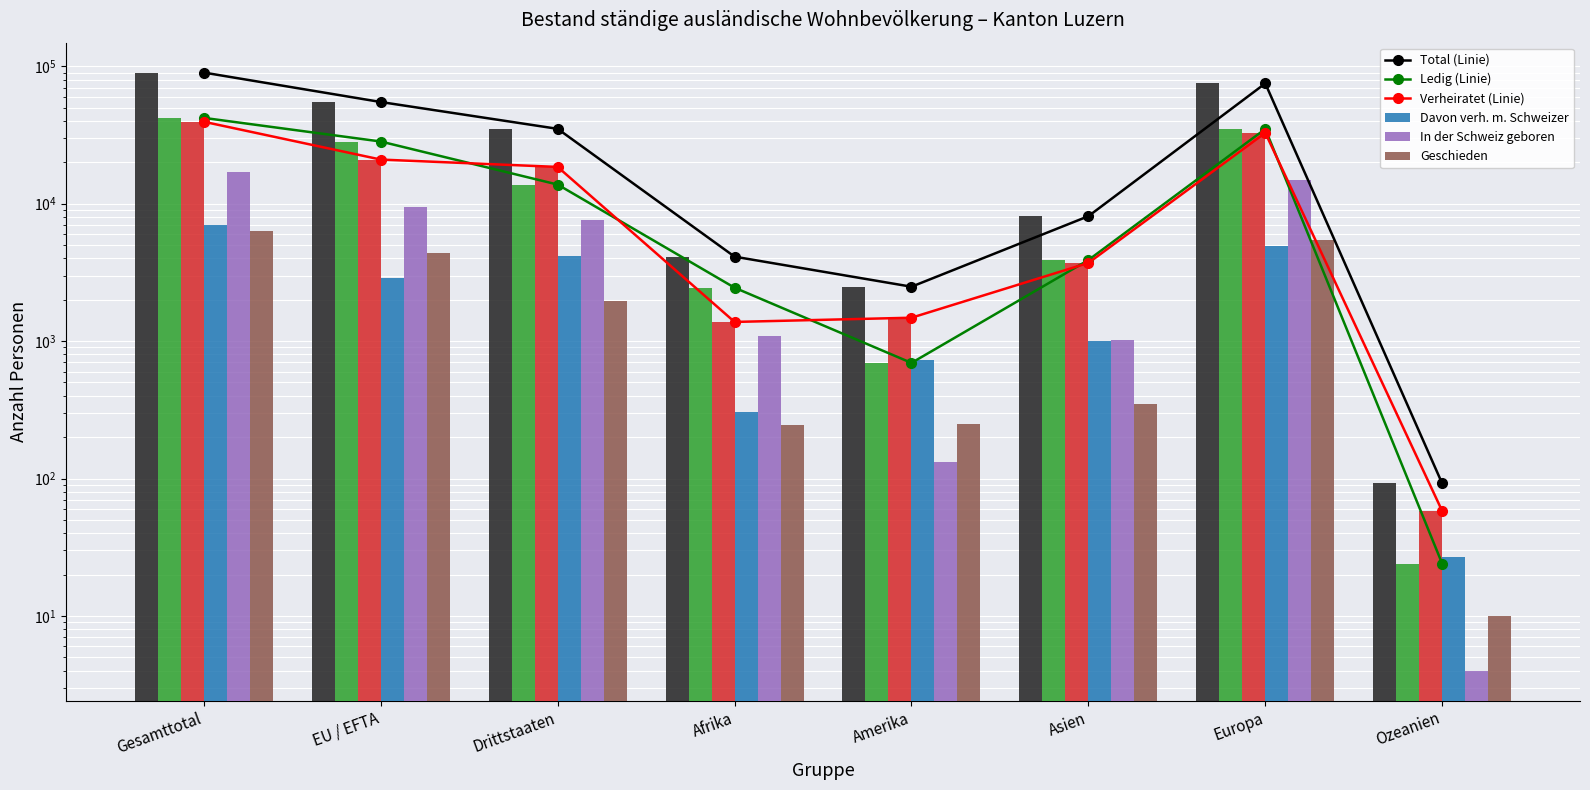

What position from the left is Ozeanien?

8